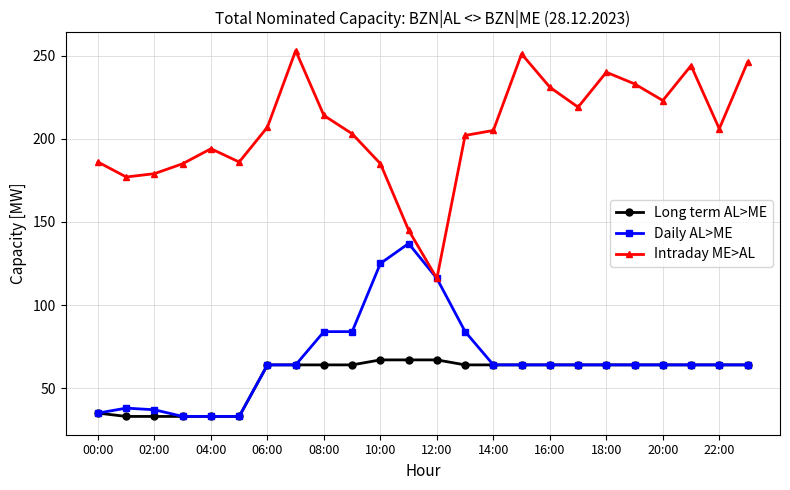

At how many categories does at least one series exceed 80?

24